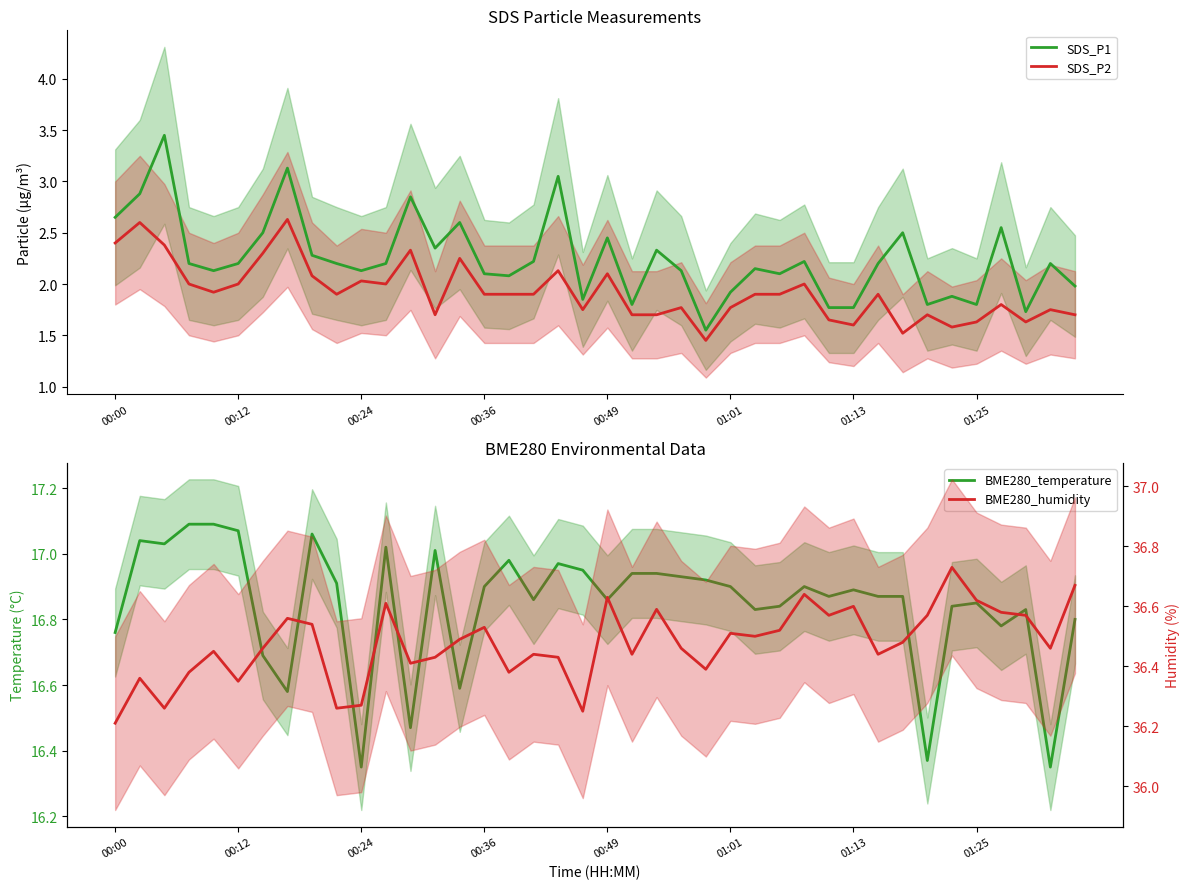

True or false: BME280_temperature and SDS_P1 intersect in this chart.

False